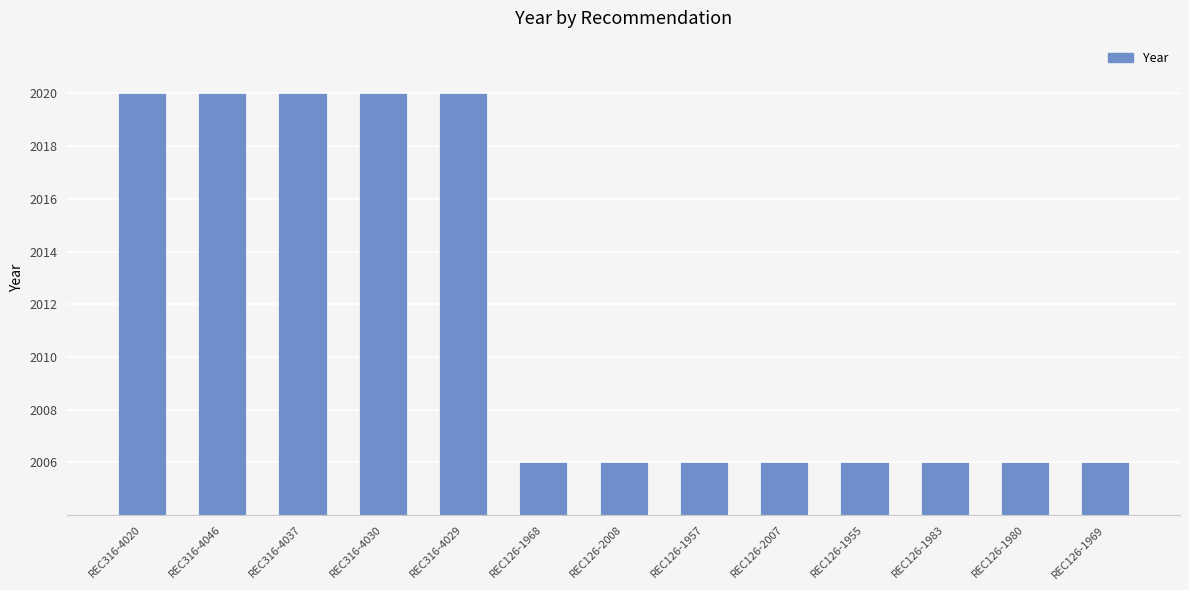

Count the values in the range 2006 to 2020.

13